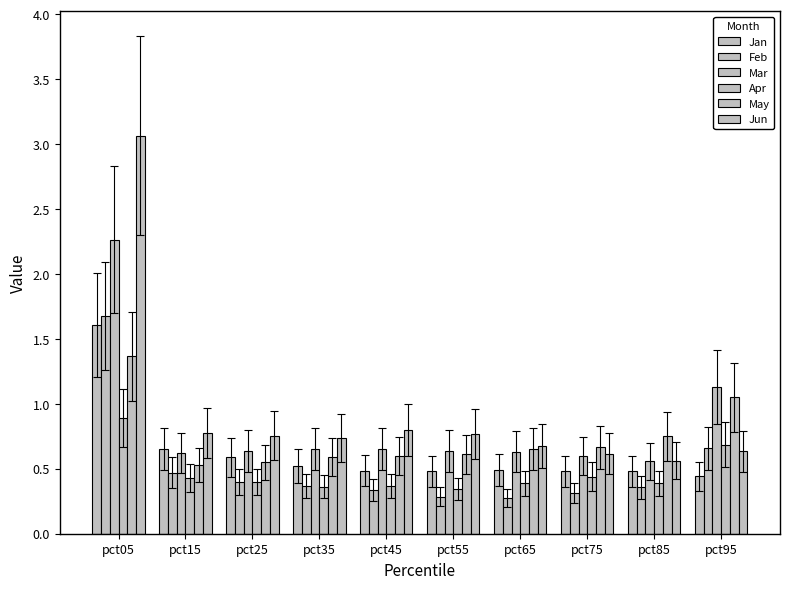

How many series are shown in this chart?

6